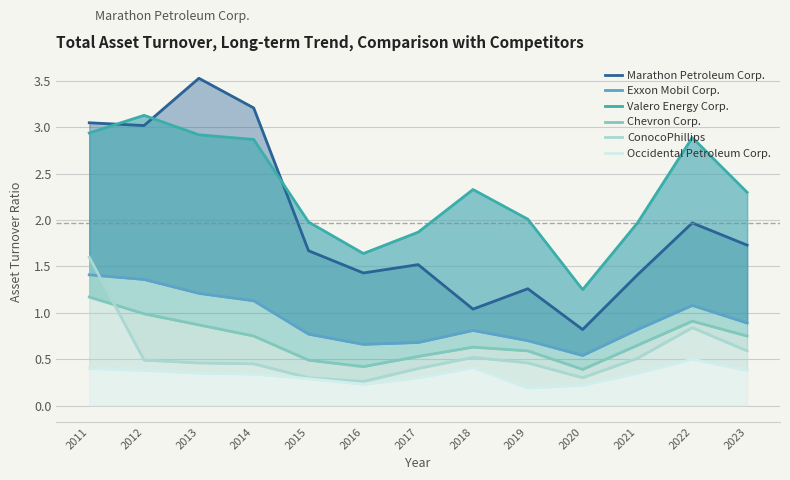

Reading right to left, transcribe all the data shown in this chart.

Marathon Petroleum Corp.: 2023=1.7	2022=2.0	2021=1.4	2020=0.8	2019=1.3	2018=1.0	2017=1.5	2016=1.4	2015=1.7	2014=3.2	2013=3.5	2012=3.0	2011=3.0
Exxon Mobil Corp.: 2023=0.9	2022=1.1	2021=0.8	2020=0.5	2019=0.7	2018=0.8	2017=0.7	2016=0.7	2015=0.8	2014=1.1	2013=1.2	2012=1.4	2011=1.4
Valero Energy Corp.: 2023=2.3	2022=2.9	2021=2.0	2020=1.2	2019=2.0	2018=2.3	2017=1.9	2016=1.6	2015=2.0	2014=2.9	2013=2.9	2012=3.1	2011=2.9
Chevron Corp.: 2023=0.8	2022=0.9	2021=0.7	2020=0.4	2019=0.6	2018=0.6	2017=0.5	2016=0.4	2015=0.5	2014=0.8	2013=0.9	2012=1.0	2011=1.2
ConocoPhillips: 2023=0.6	2022=0.8	2021=0.5	2020=0.3	2019=0.5	2018=0.5	2017=0.4	2016=0.3	2015=0.3	2014=0.5	2013=0.5	2012=0.5	2011=1.6
Occidental Petroleum Corp.: 2023=0.4	2022=0.5	2021=0.3	2020=0.2	2019=0.2	2018=0.4	2017=0.3	2016=0.2	2015=0.3	2014=0.3	2013=0.3	2012=0.4	2011=0.4